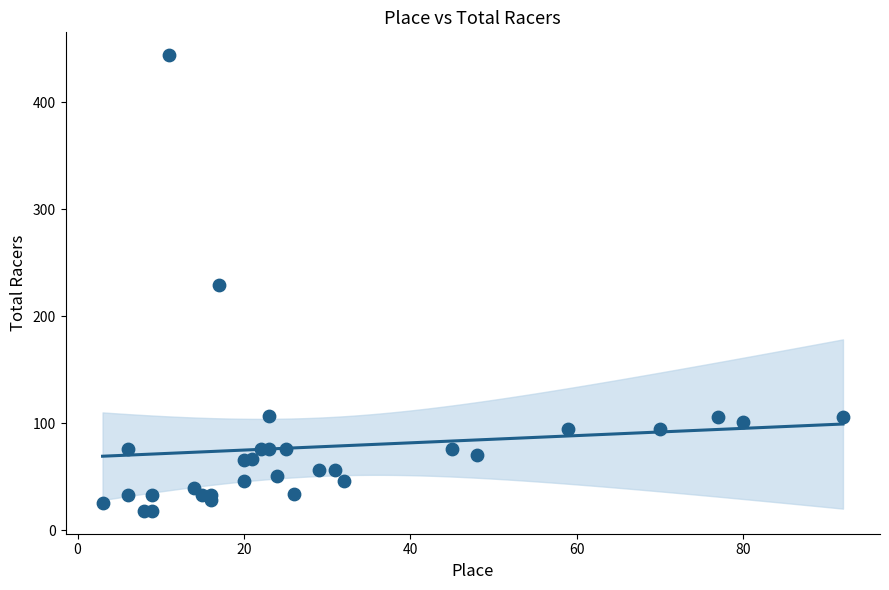

What is the range of X values (max minus min)?

89